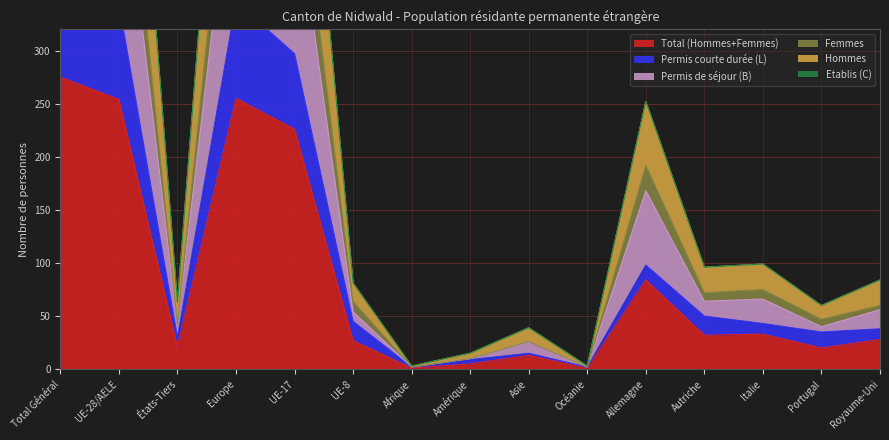

Reading left to right, transcribe all the data shown in this chart.

Total (Hommes+Femmes): 275	254	21	255	226	27	1	5	13	1	84	32	33	20	28
Permis courte durée (L): 374	344	30	346	297	45	2	9	15	2	98	50	43	35	38
Permis de séjour (B): 550	508	42	510	452	54	2	10	26	2	168	64	66	40	56
Femmes: 619	577	42	579	511	64	2	10	26	2	192	72	75	47	60
Hommes: 825	762	63	765	678	81	3	15	39	3	252	96	99	60	84